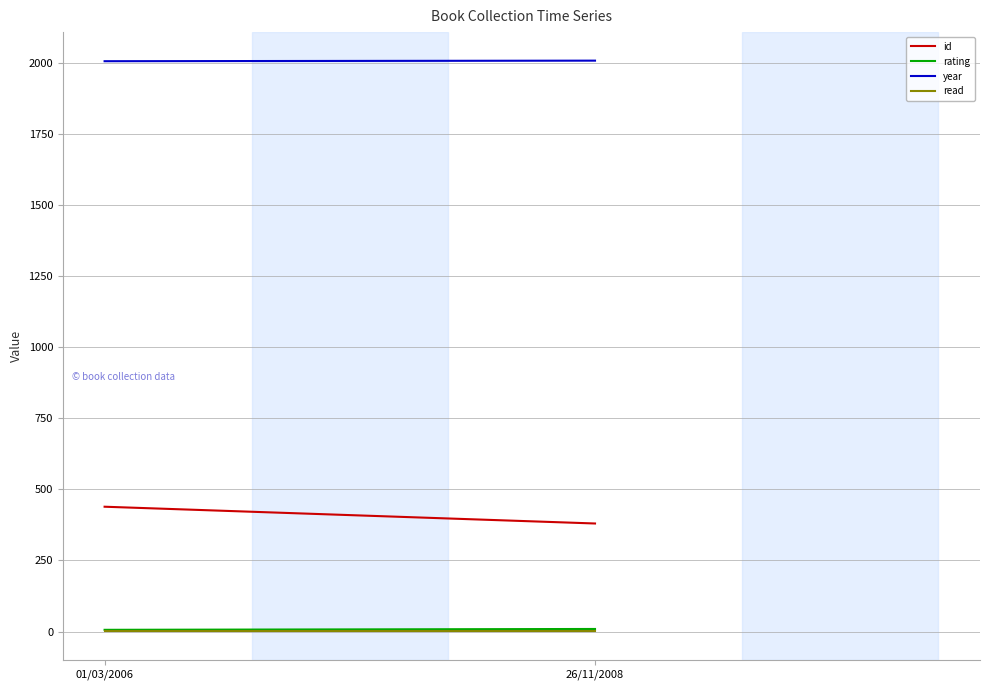

What is the label of the 2nd point from the left?

26/11/2008